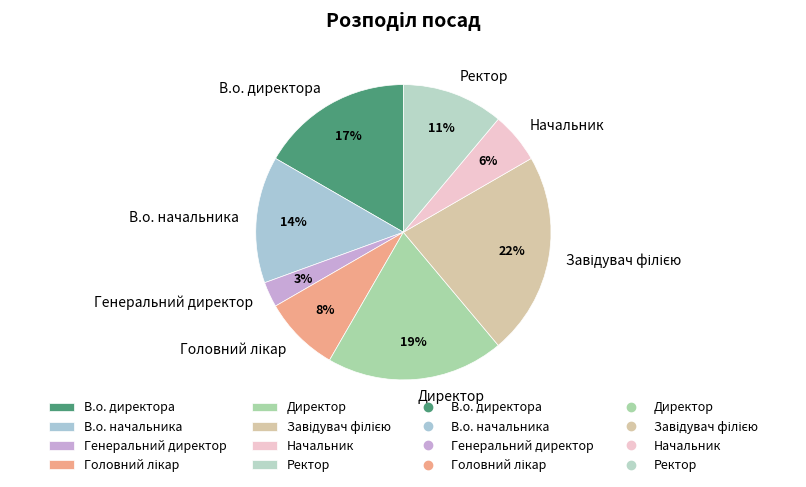

Which category has the smallest portion of the pie?

Генеральний директор